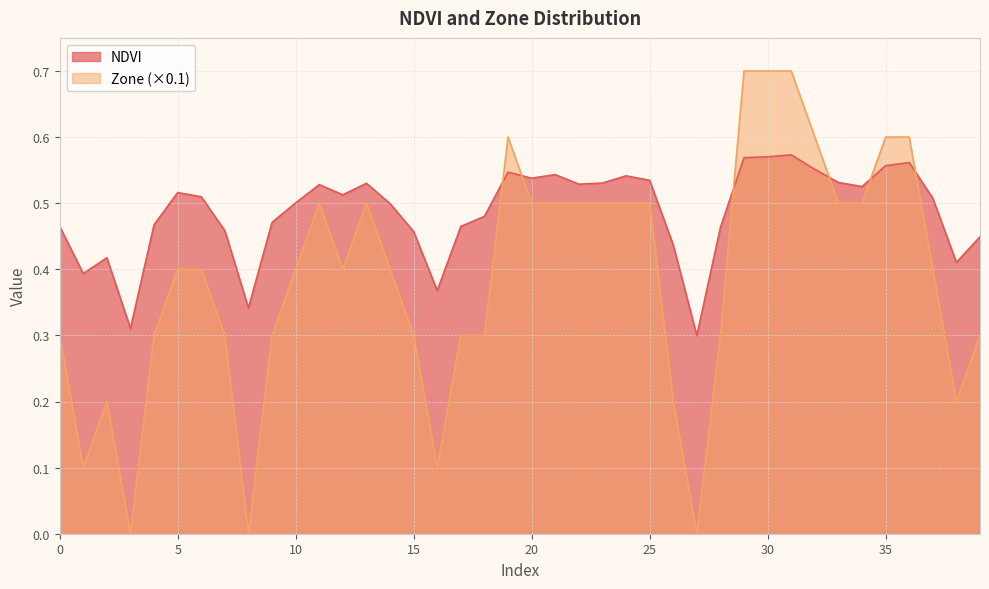

What are all the series names shown in the legend?

NDVI, Zone (×0.1)